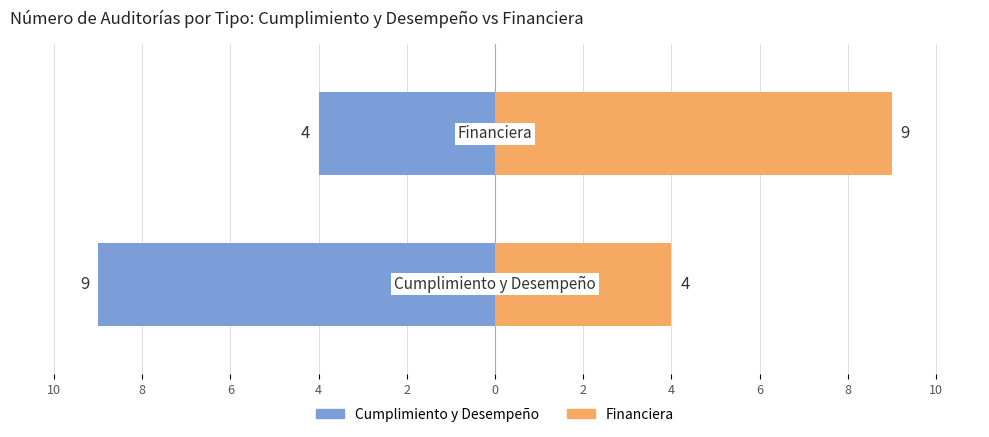

Is the value of Financiera at 10 greater than the value of Cumplimiento y Desempeño at 8?

Yes